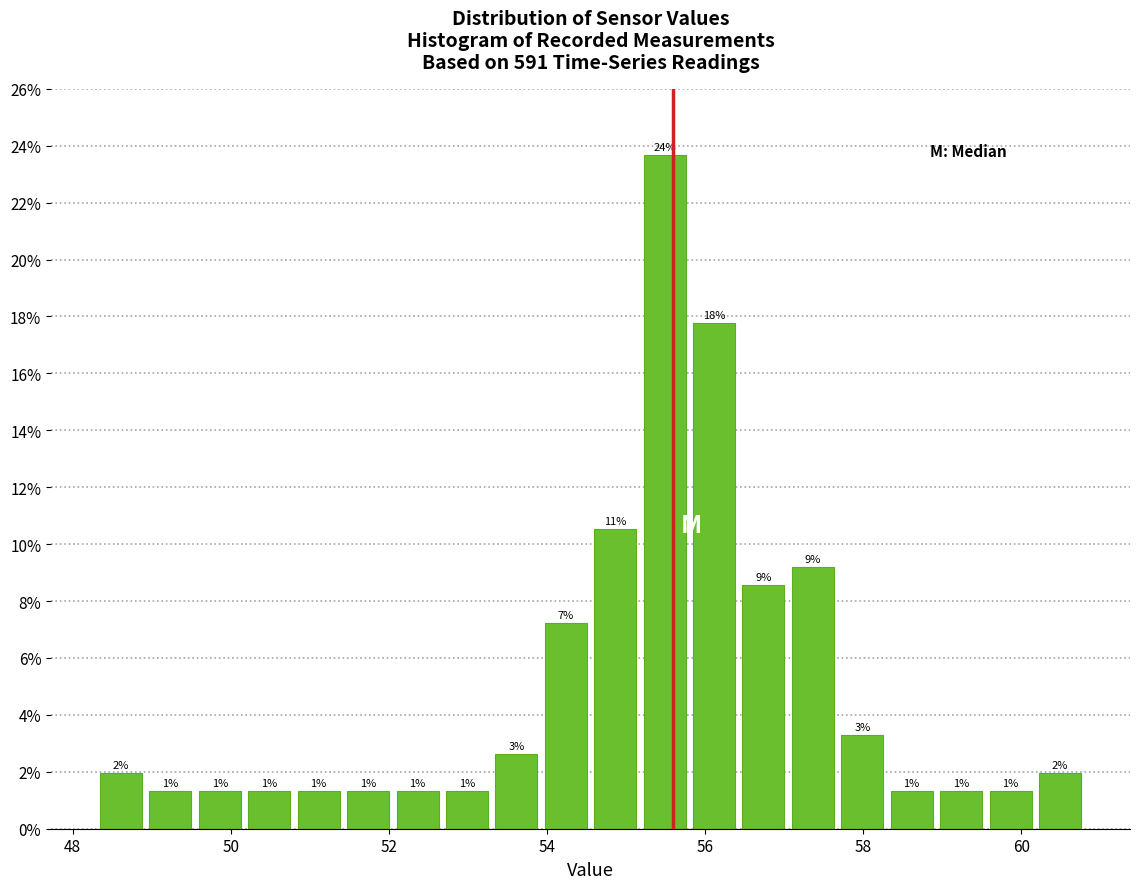

Around what value on the x-axis is the tallest bar? Give the approximate position of its centre, as read against the axis.

55.4